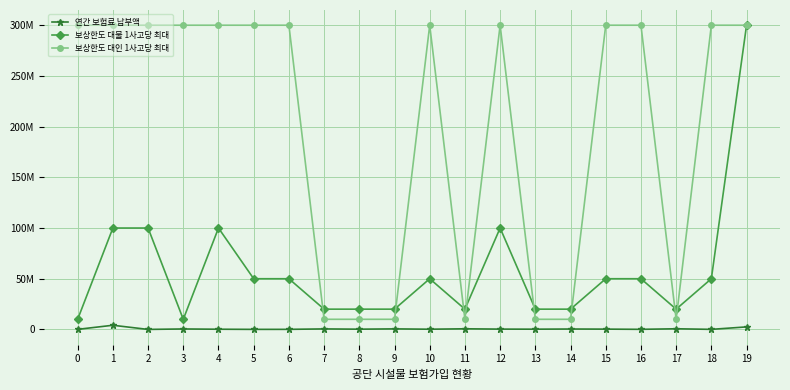

The 연간 보험료 납부액 series shows 2505300 at 19. True or false?

True